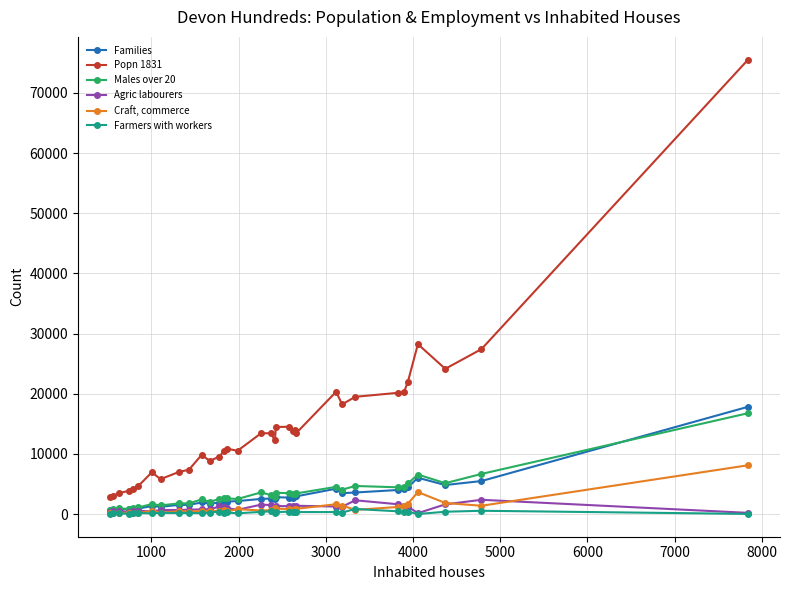

Count the number of data series in this chart.

6